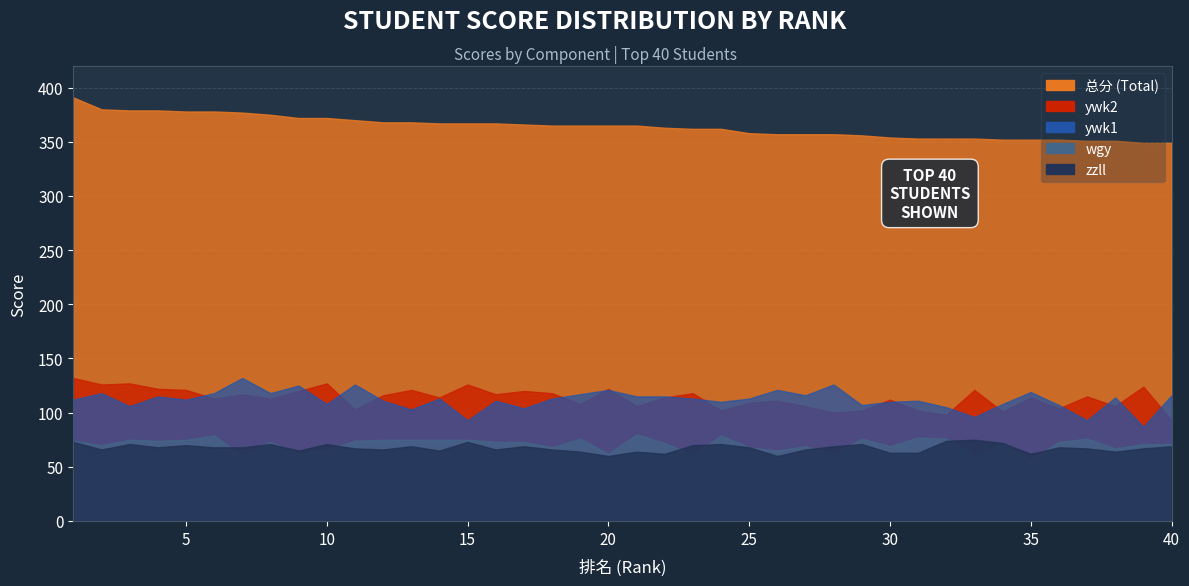

Reading left to right, what are all the values shown in this chart?

zzll: 1=73	2=66	3=71	4=68	5=70	6=68	7=68	8=71	9=65	10=71	11=67	12=66	13=69	14=65	15=73	16=66	17=69	18=66	19=64	20=60	21=64	22=62	23=70	24=71	25=68	26=60	27=66	28=69	29=71	30=63	31=63	32=74	33=75	34=72	35=62	36=68	37=67	38=64	39=67	40=69
wgy: 1=74	2=70	3=75	4=74	5=75	6=79	7=60	8=73	9=62	10=66	11=74	12=75	13=75	14=75	15=75	16=73	17=73	18=68	19=76	20=62	21=80	22=72	23=61	24=79	25=68	26=65	27=69	28=62	29=76	30=69	31=77	32=76	33=61	34=71	35=57	36=73	37=76	38=67	39=71	40=71
ywk1: 1=112	2=118	3=106	4=115	5=112	6=118	7=132	8=118	9=125	10=108	11=126	12=111	13=103	14=113	15=93	16=111	17=104	18=113	19=117	20=121	21=115	22=115	23=113	24=110	25=113	26=121	27=116	28=126	29=107	30=110	31=111	32=105	33=96	34=108	35=119	36=107	37=93	38=114	39=87	40=116
ywk2: 1=132	2=126	3=127	4=122	5=121	6=113	7=117	8=113	9=120	10=127	11=103	12=116	13=121	14=114	15=126	16=117	17=120	18=118	19=108	20=122	21=106	22=114	23=118	24=102	25=109	26=111	27=106	28=100	29=102	30=112	31=102	32=98	33=121	34=101	35=114	36=104	37=115	38=106	39=124	40=93
总分: 1=391	2=380	3=379	4=379	5=378	6=378	7=377	8=375	9=372	10=372	11=370	12=368	13=368	14=367	15=367	16=367	17=366	18=365	19=365	20=365	21=365	22=363	23=362	24=362	25=358	26=357	27=357	28=357	29=356	30=354	31=353	32=353	33=353	34=352	35=352	36=352	37=351	38=351	39=349	40=349